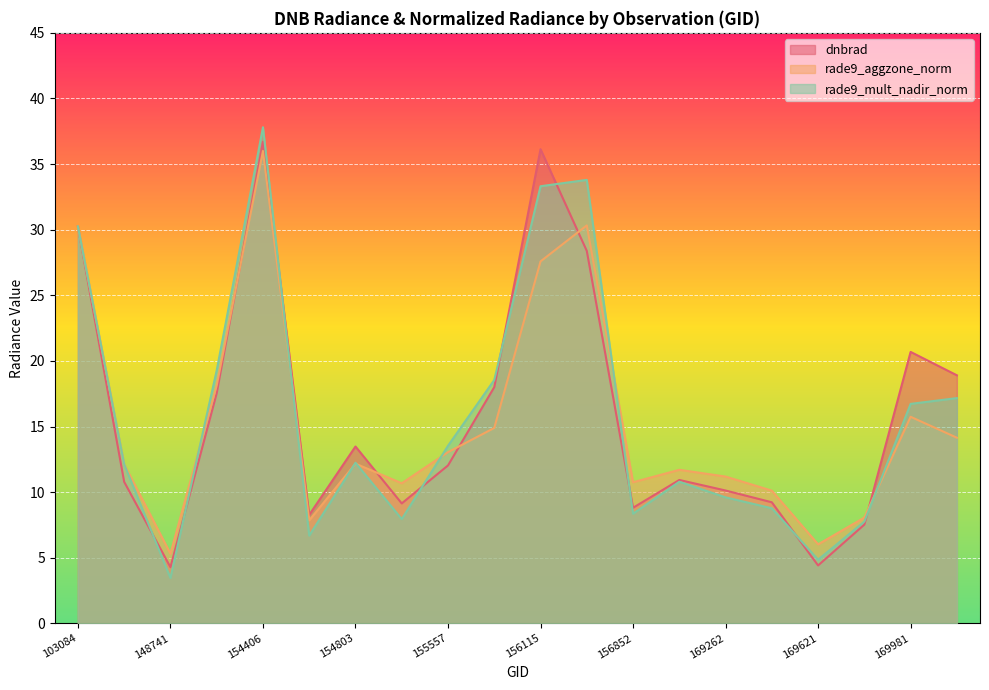

Which series changed the most between 103084 and 170155?

rade9_aggzone_norm